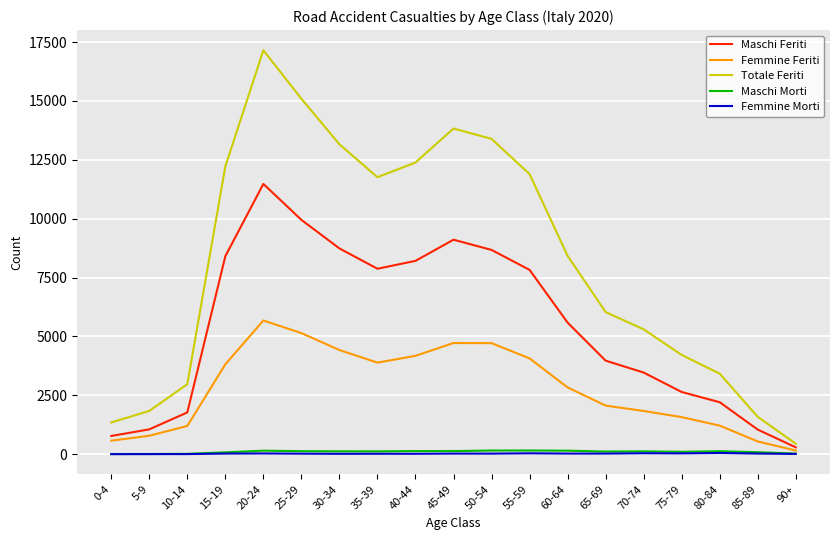

At which category is the sum across all series the highest?

20-24